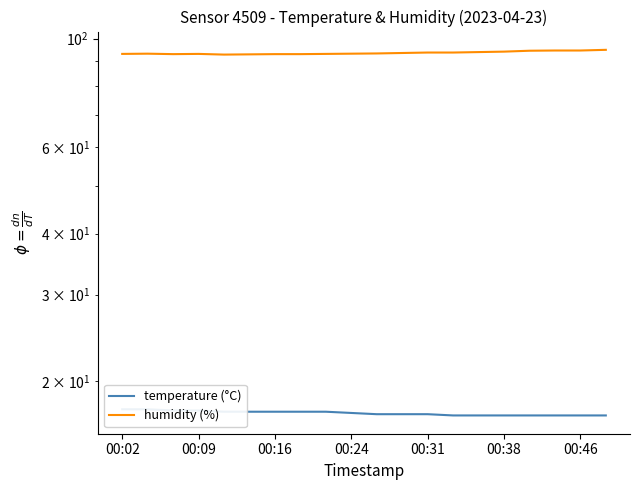

What is the average value of the humidity (%) series?

93.6